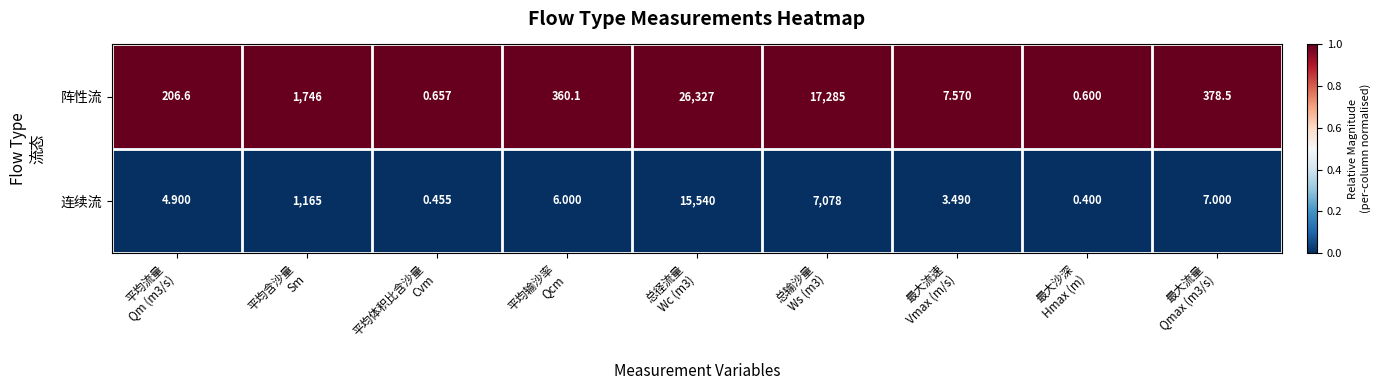

Which series has the largest total across all categories?

阵性流